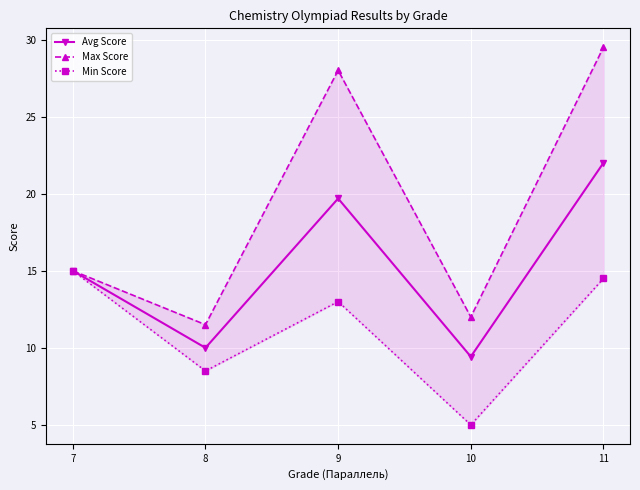

True or false: Min Score has a value of 15.1 at 8.

False